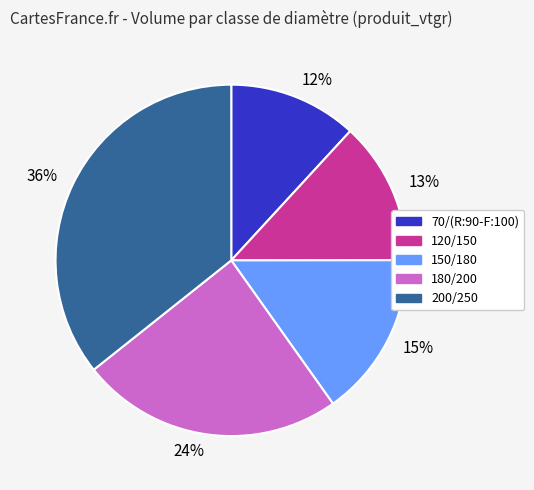

Count the number of slices in the pie.

5